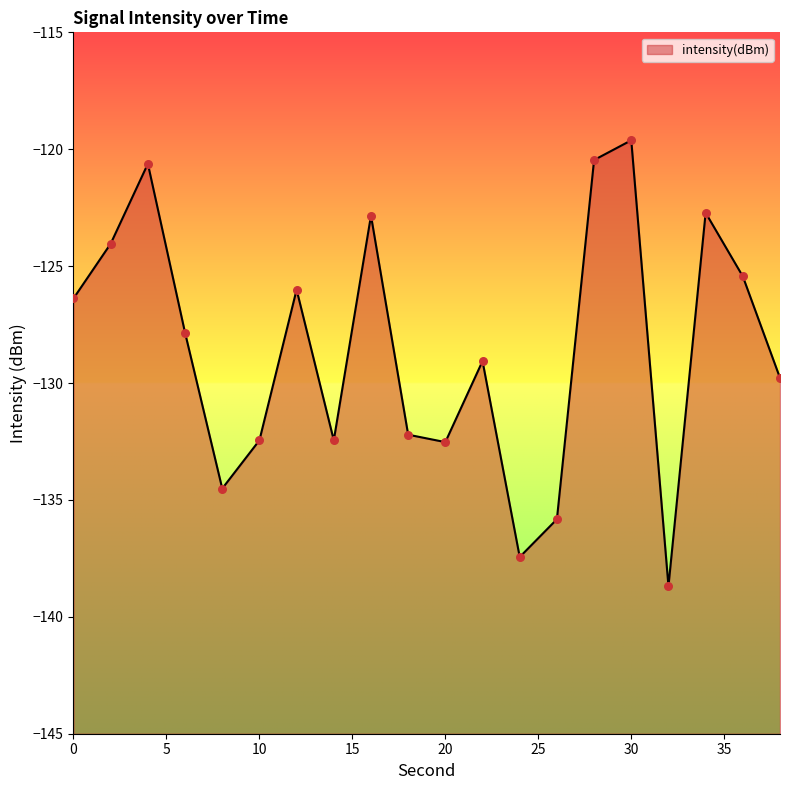

What is the change in value from 14 to 26?

-3.4